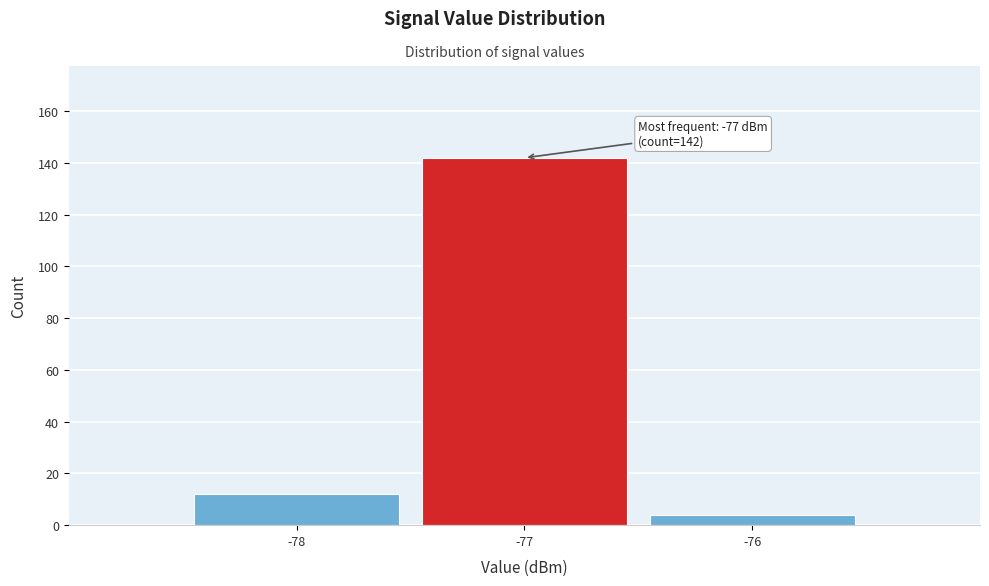

Over which range of the x-axis is the bar tallest?

-77.5 to -76.5